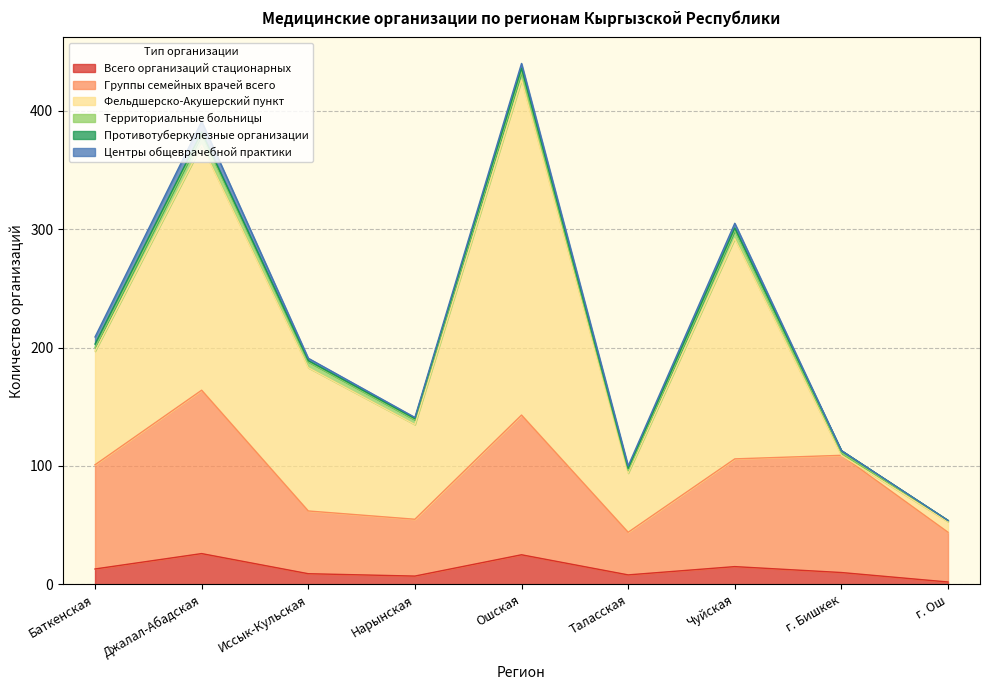

Where do Фельдшерско-Акушерский пункт and Группы семейных врачей всего first cross each other?

Чуйская and г. Бишкек